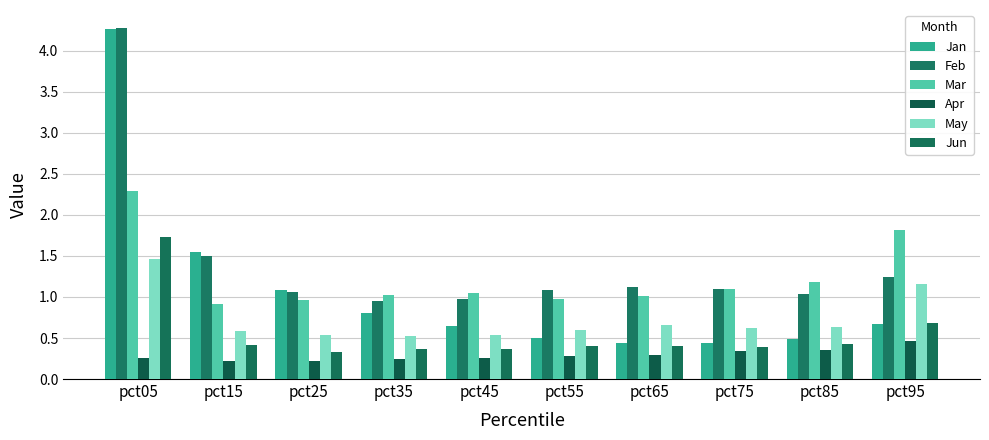

What is the difference between the maximum and minimum values in the May series?

0.9